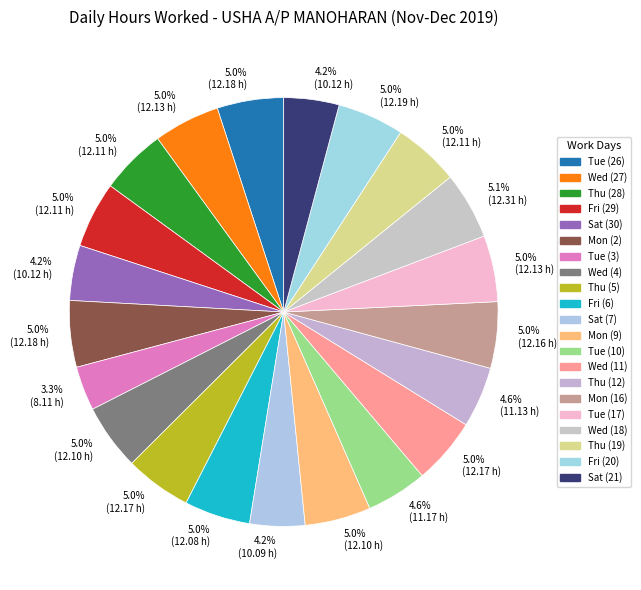

To the nearest percent, what percentage of the pie is Mon (9)?

5%